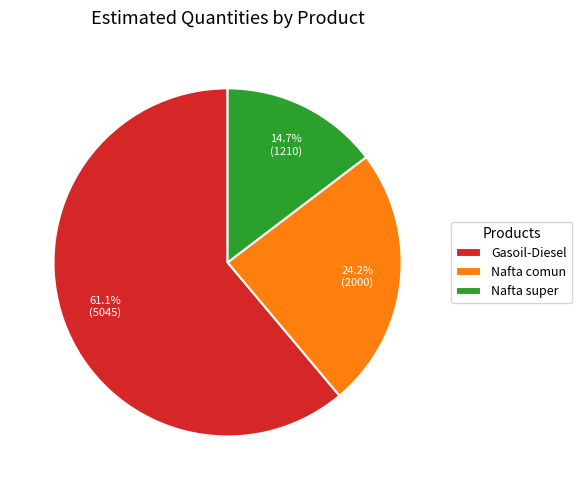

True or false: Nafta comun accounts for 24% of the total.

True